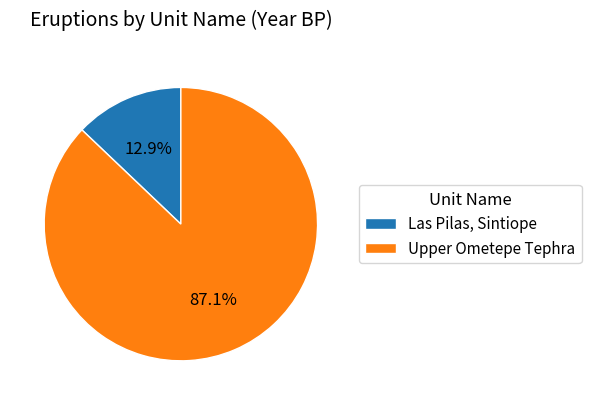

Combined, do Upper Ometepe Tephra and Las Pilas, Sintiope account for over 50%?

Yes